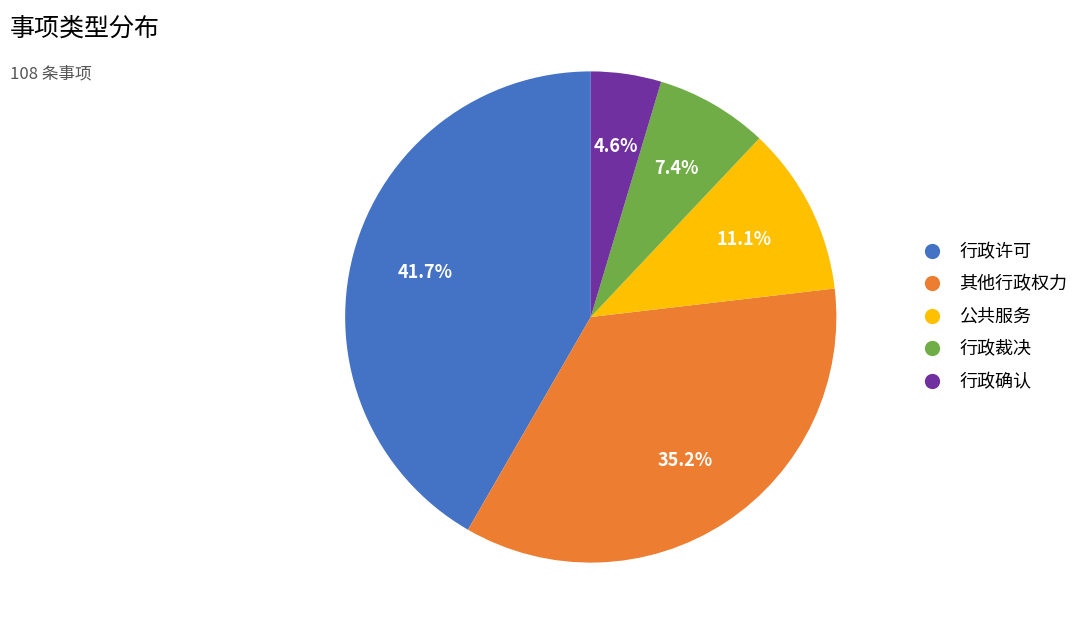

Do 行政许可 and 行政确认 together represent more than half of the pie?

No